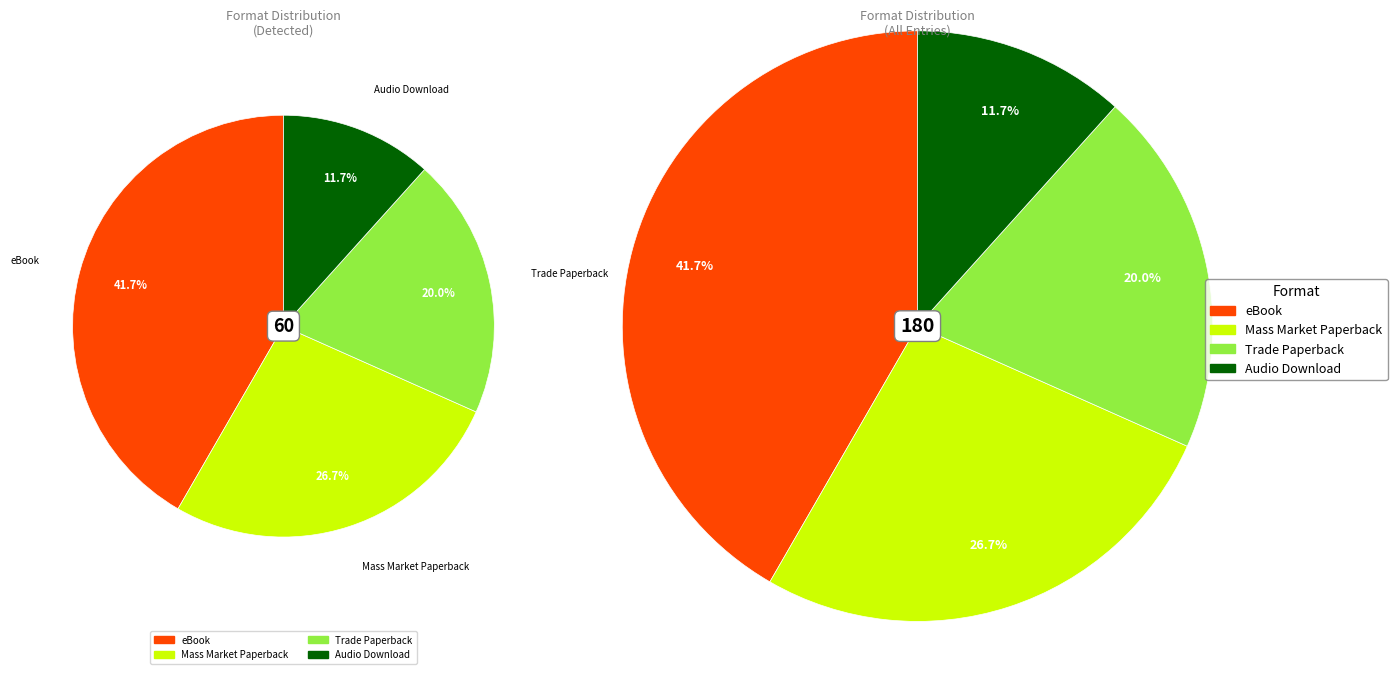

What percentage is the eBook slice, to the nearest percent?

42%